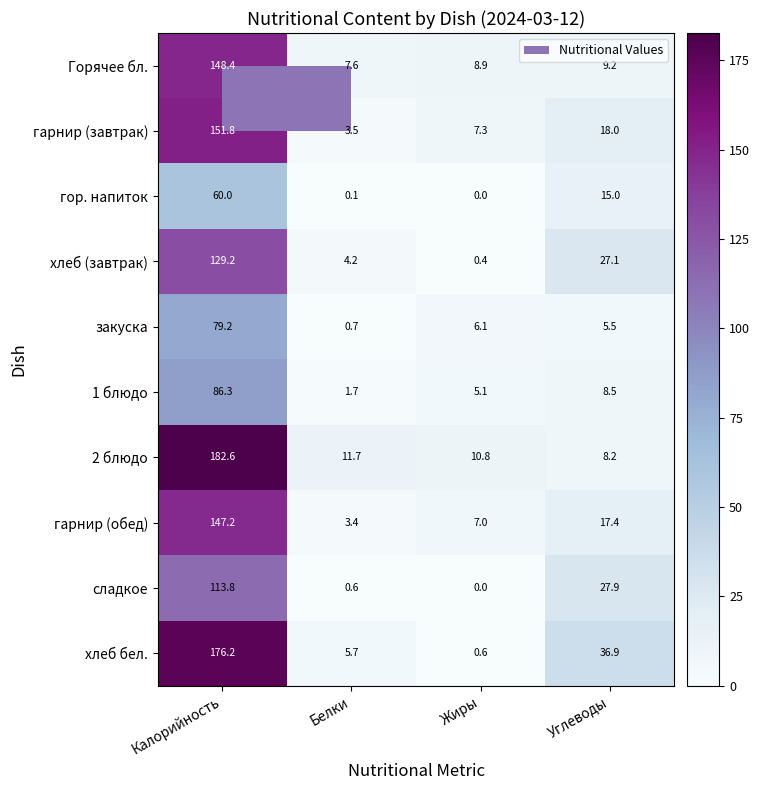

The хлеб (завтрак) series shows 27.1 at Углеводы. True or false?

True